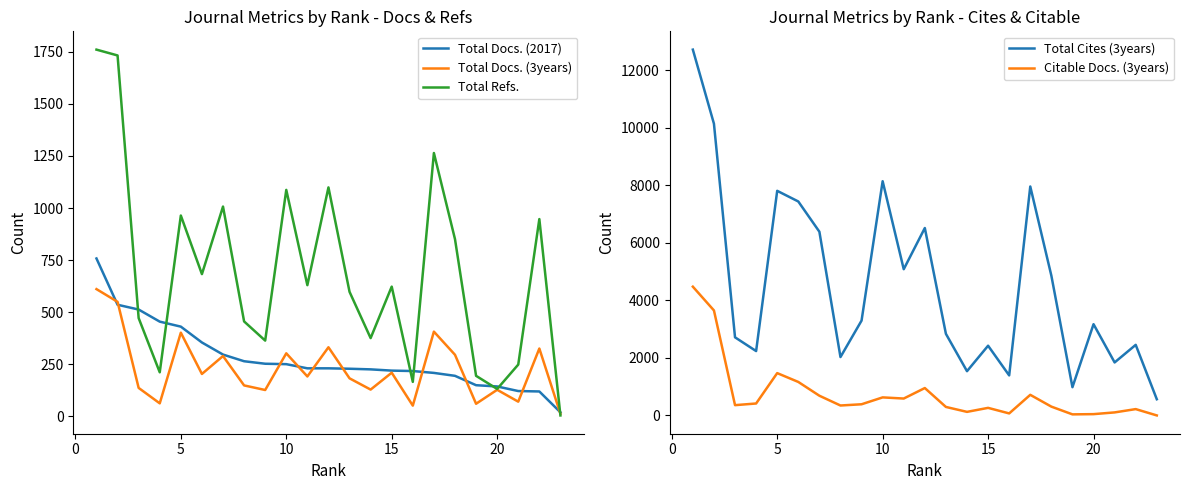

Which series has the widest spread of values?

Total Cites (3years)